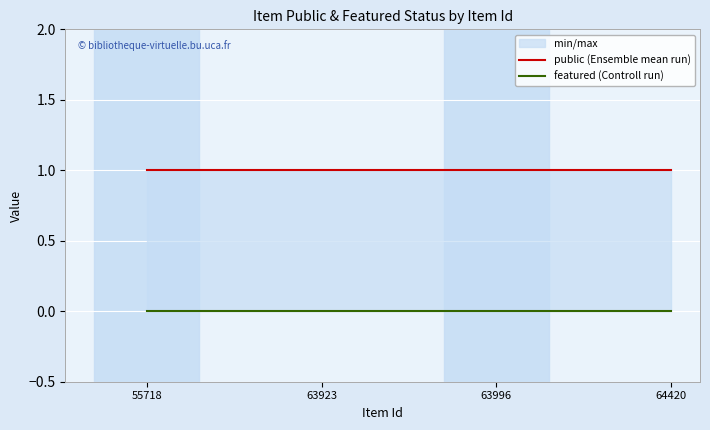

What is the difference between the highest and lowest values at 64420?

1